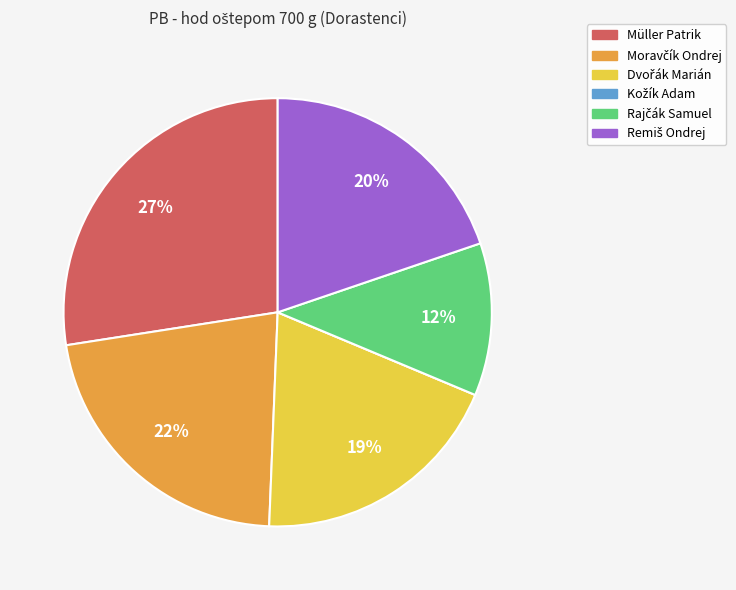

Does any single category account for the majority?

No